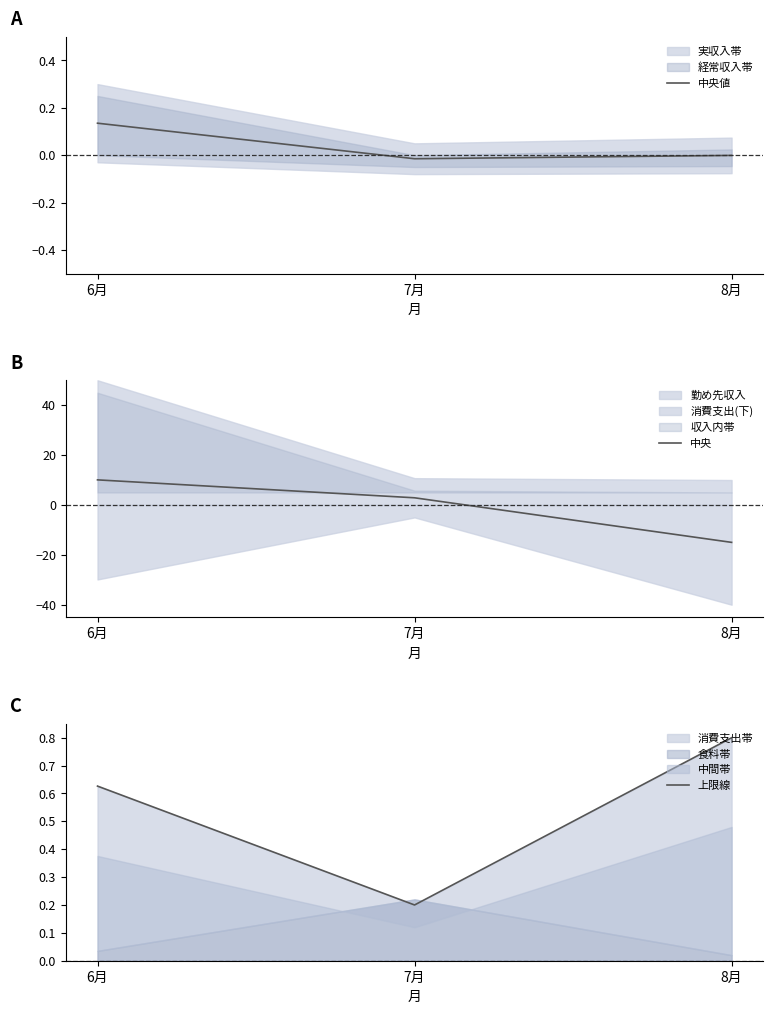

The 中央値 series shows -0.0 at 8月. True or false?

True